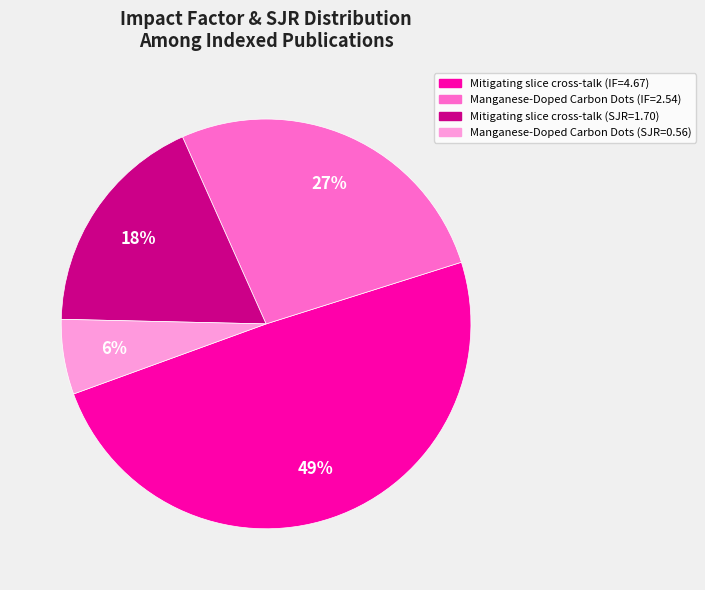

To the nearest percent, what is the difference between the largest and smallest slice percentages?

43%